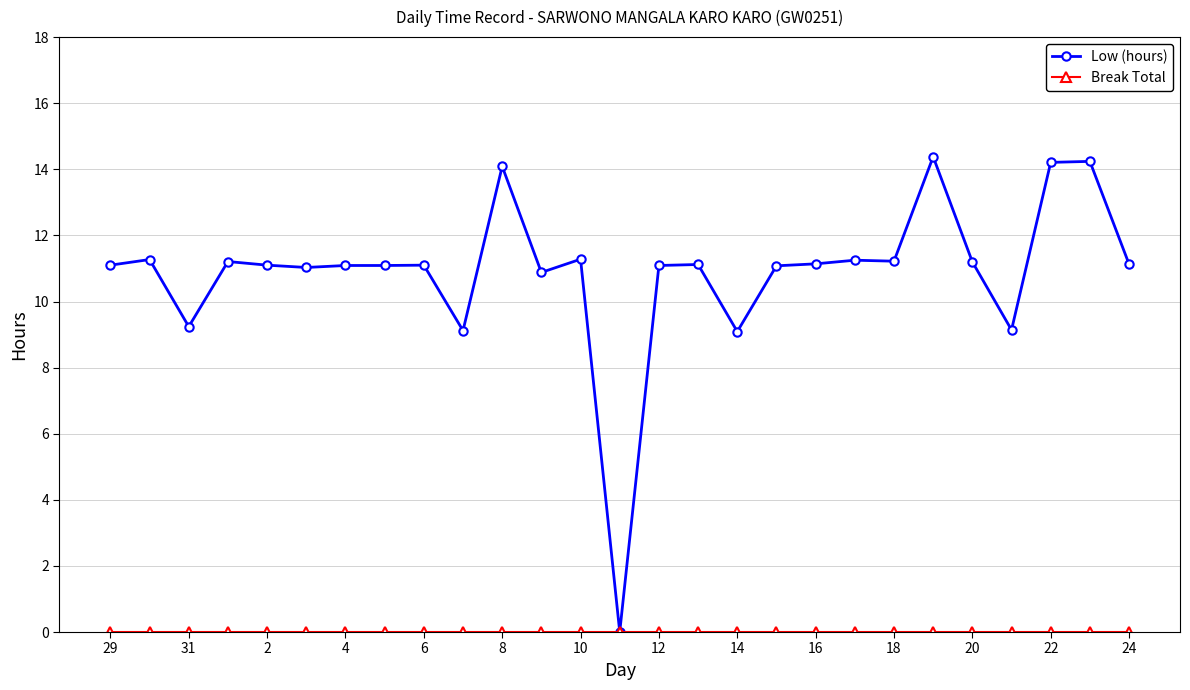

Does the chart have visible grid lines?

Yes